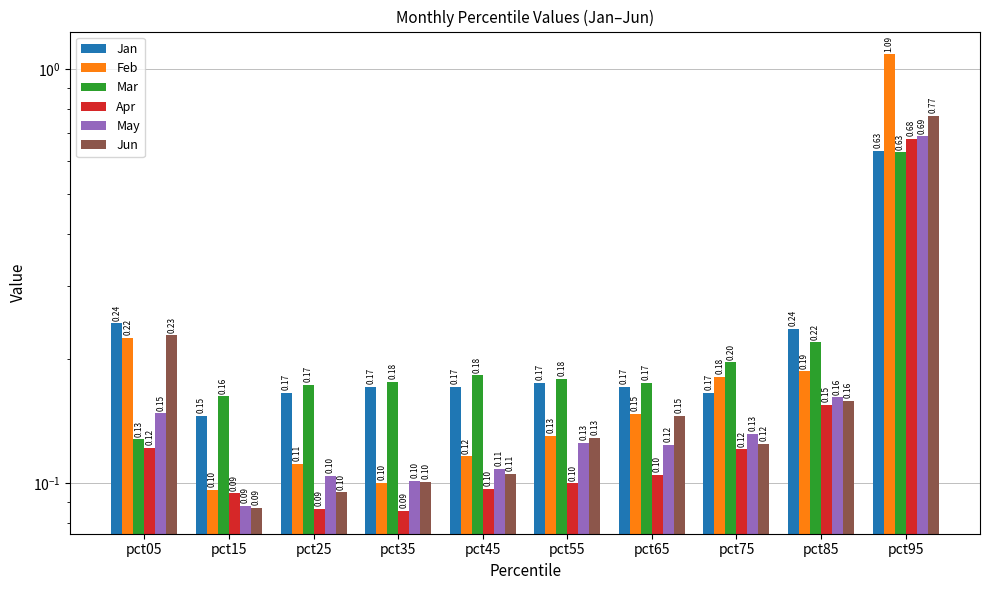

Reading right to left, what are all the values shown in this chart?

Jan: pct95=0.6	pct85=0.2	pct75=0.2	pct65=0.2	pct55=0.2	pct45=0.2	pct35=0.2	pct25=0.2	pct15=0.1	pct05=0.2
Feb: pct95=1.1	pct85=0.2	pct75=0.2	pct65=0.1	pct55=0.1	pct45=0.1	pct35=0.1	pct25=0.1	pct15=0.1	pct05=0.2
Mar: pct95=0.6	pct85=0.2	pct75=0.2	pct65=0.2	pct55=0.2	pct45=0.2	pct35=0.2	pct25=0.2	pct15=0.2	pct05=0.1
Apr: pct95=0.7	pct85=0.2	pct75=0.1	pct65=0.1	pct55=0.1	pct45=0.1	pct35=0.1	pct25=0.1	pct15=0.1	pct05=0.1
May: pct95=0.7	pct85=0.2	pct75=0.1	pct65=0.1	pct55=0.1	pct45=0.1	pct35=0.1	pct25=0.1	pct15=0.1	pct05=0.1
Jun: pct95=0.8	pct85=0.2	pct75=0.1	pct65=0.1	pct55=0.1	pct45=0.1	pct35=0.1	pct25=0.1	pct15=0.1	pct05=0.2